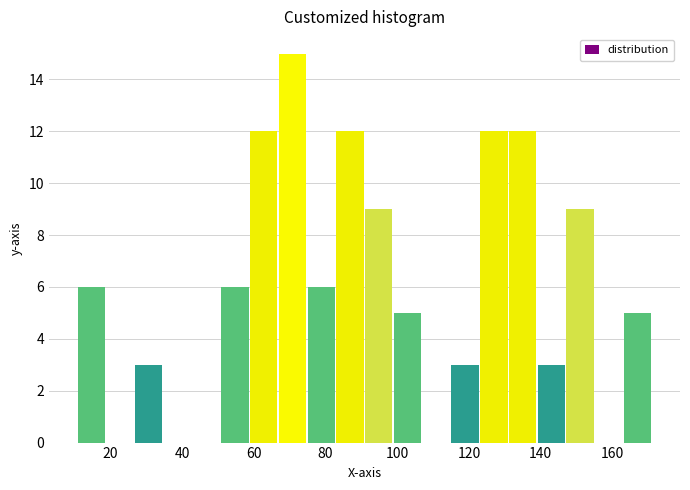

What is the height of the bar covering 26 to 34 on the x-axis? Neither the bar edges nor the heights are printed on the chart, so give them approximately, as read against the axes.

3